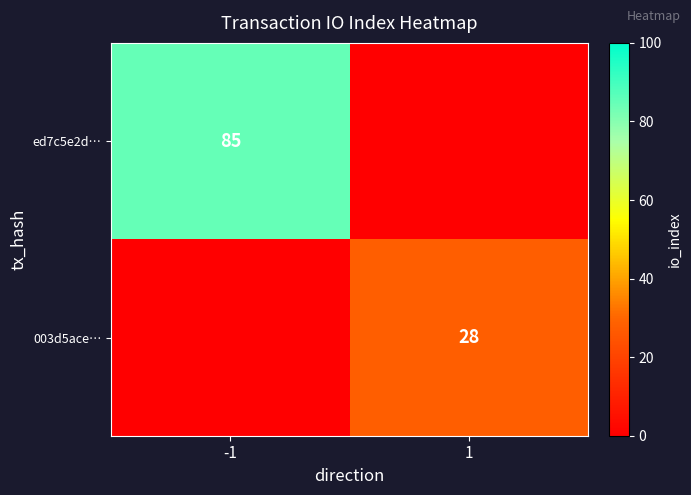

The ed7c5e2d… series shows 121 at -1. True or false?

False